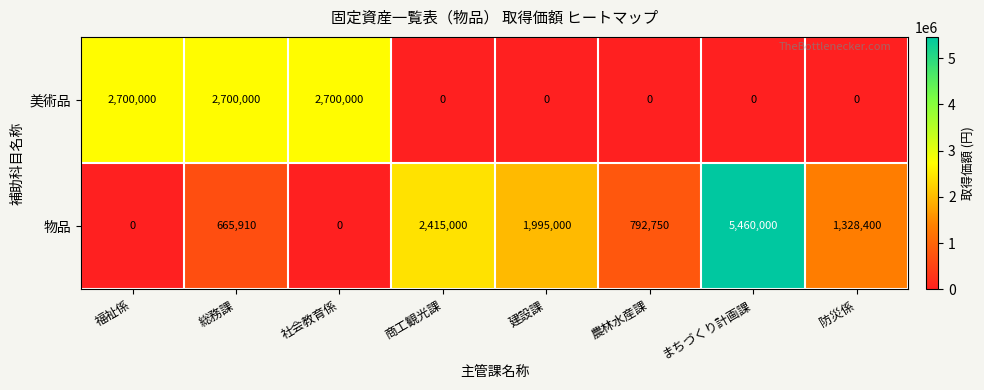

Which series changed the most between 建設課 and 防災係?

物品